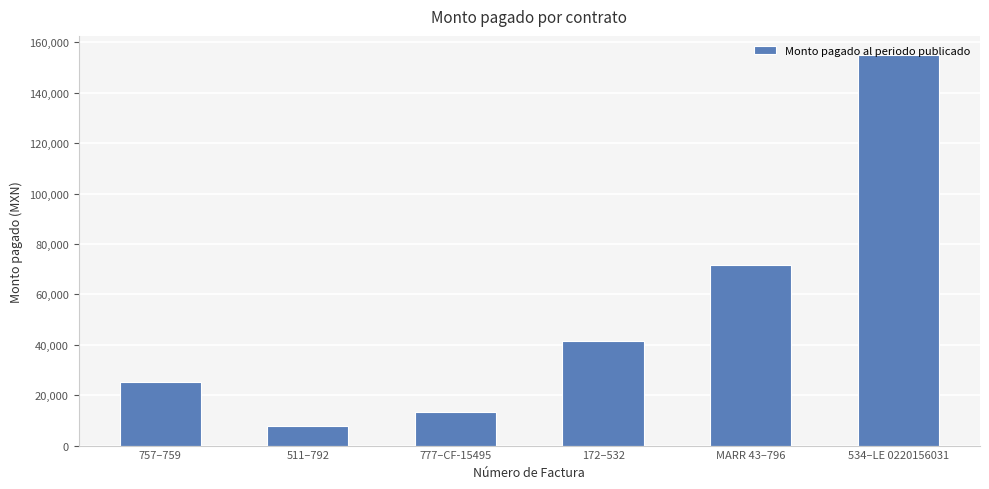

What is the label of the 2nd bar from the left?

511–792